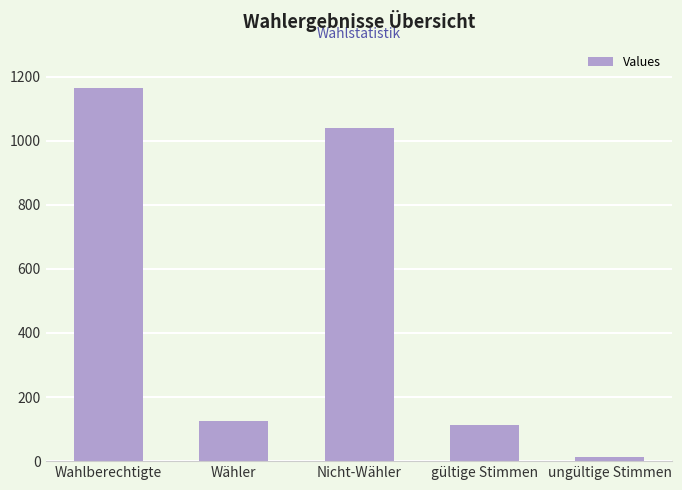

Read the value at Wähler.

125